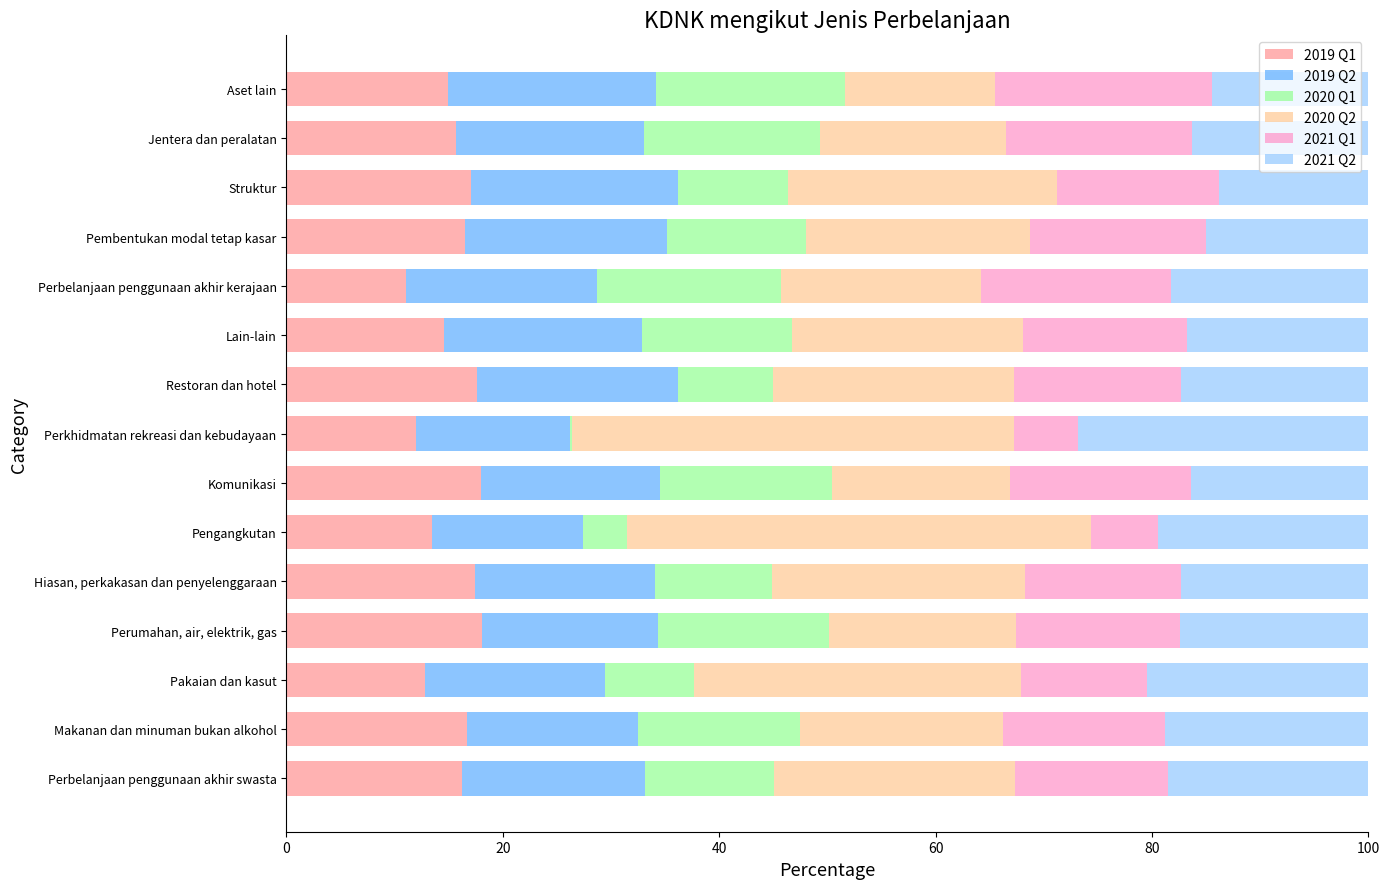

What is the maximum value for 2019 Q1?

18.1